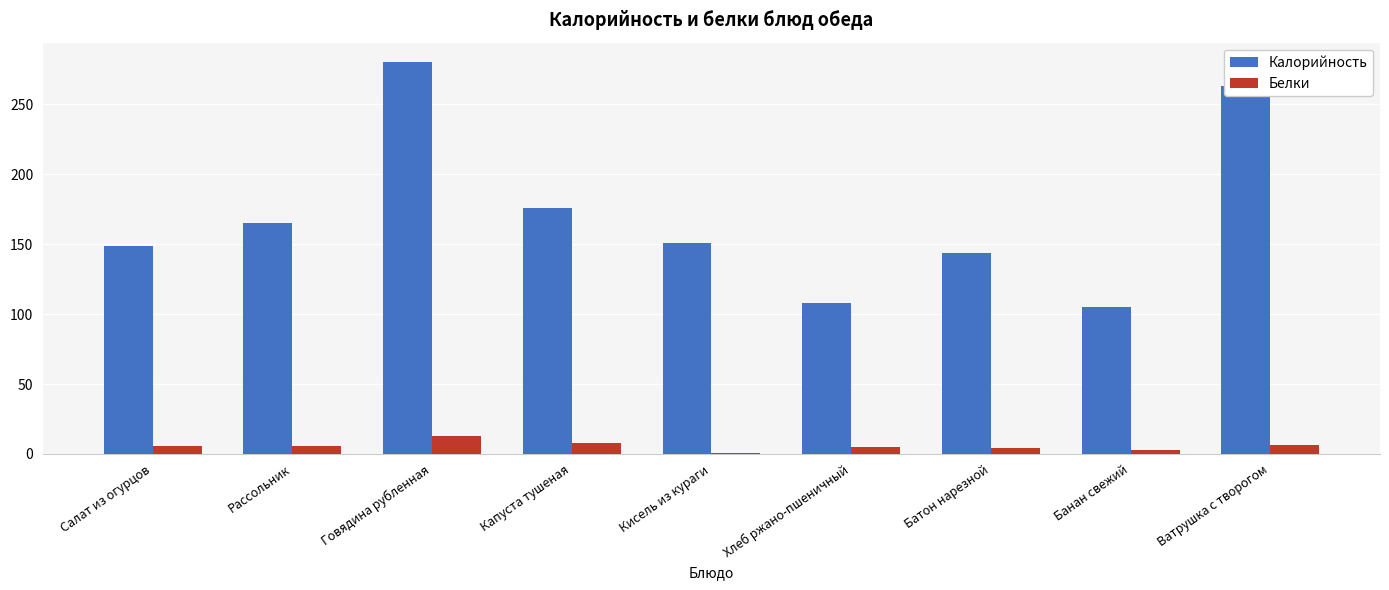

How many categories are shown in the chart?

9